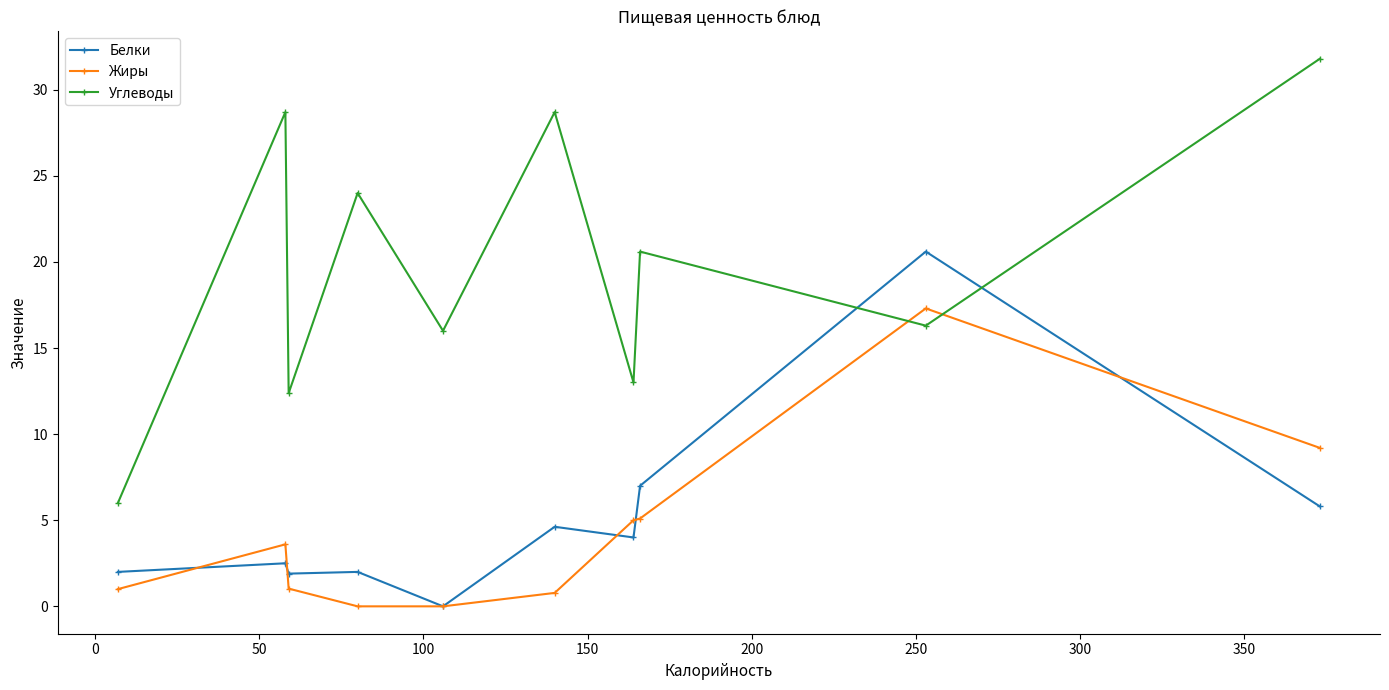

What is the value of the Углеводы point at the 8th from the left?

20.6